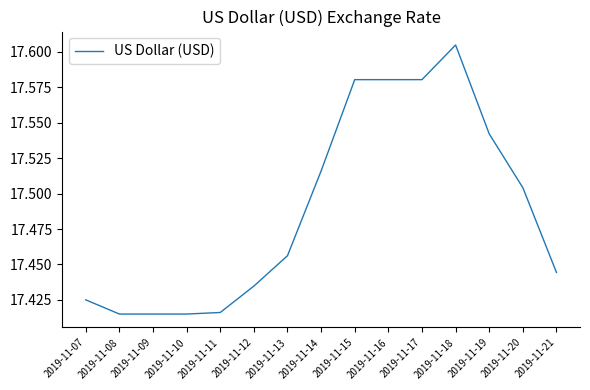

What is the change in value from 2019-11-07 to 2019-11-17?

+0.2